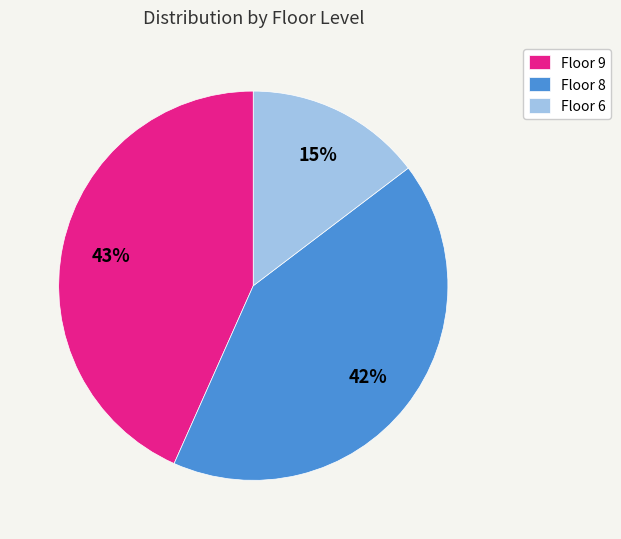

Does any single category account for the majority?

No